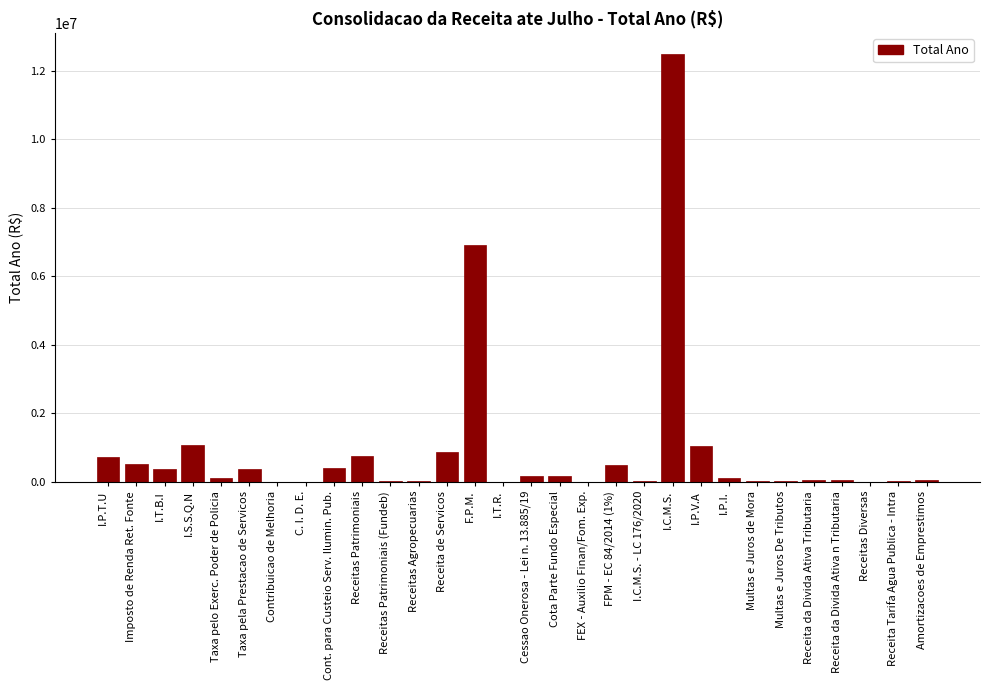

Between Receitas Patrimoniais and Multas e Juros de Mora, which is larger?

Receitas Patrimoniais